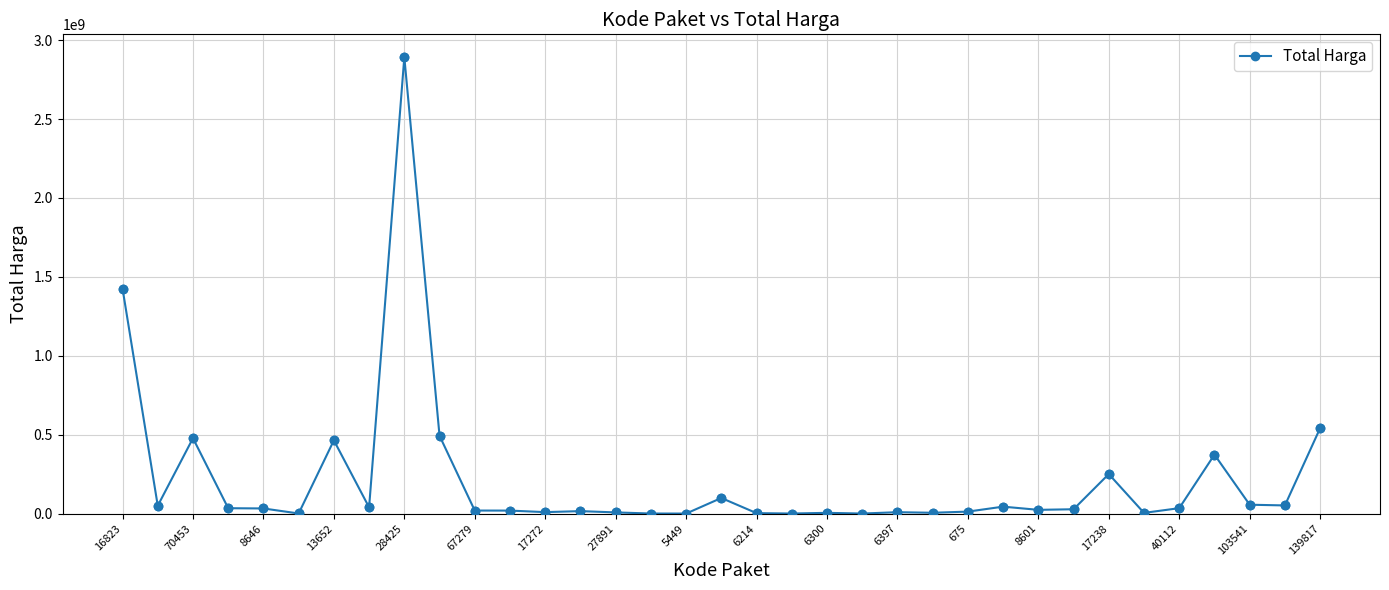

What is the difference between the second highest and minimum values?

1425789900